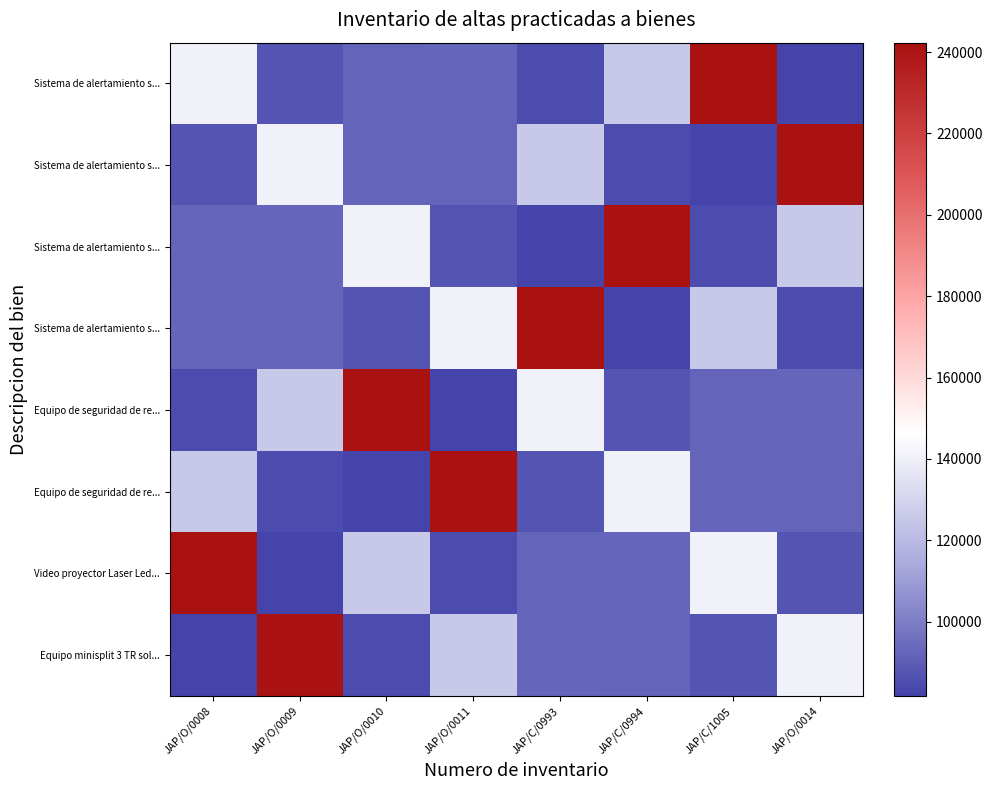

At which category is the sum across all series the highest?

JAP/O/0008